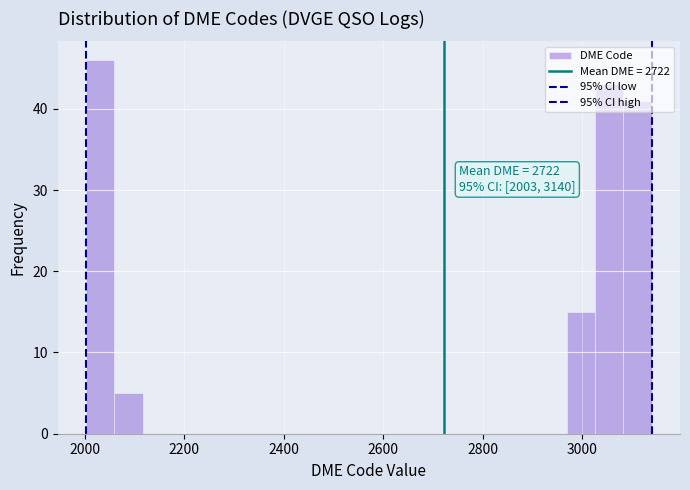

Around what value on the x-axis is the tallest bar? Give the approximate position of its centre, as read against the axis.

2040